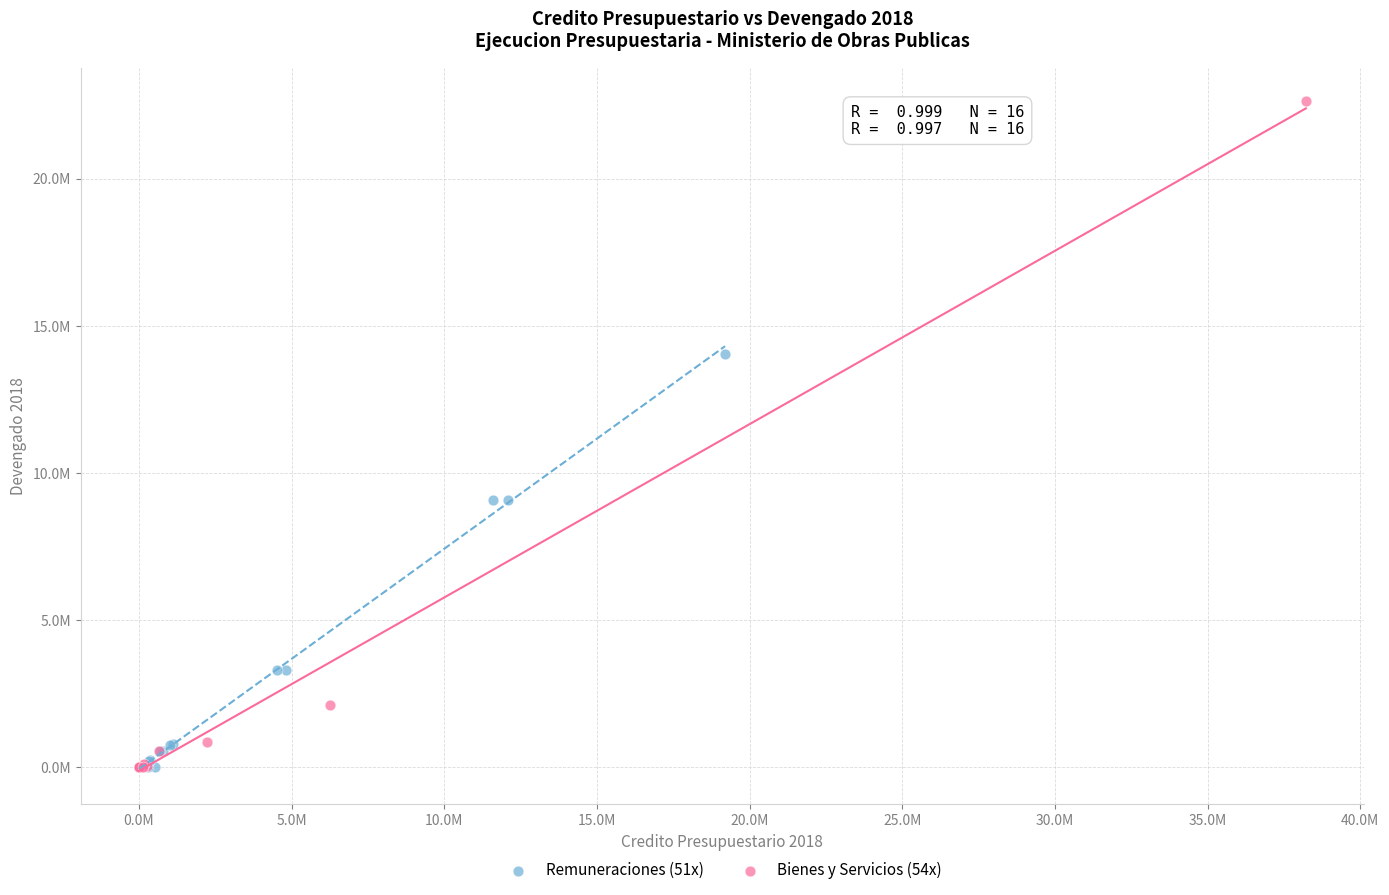

What are all the series names shown in the legend?

Remuneraciones (51x), Bienes y Servicios (54x)